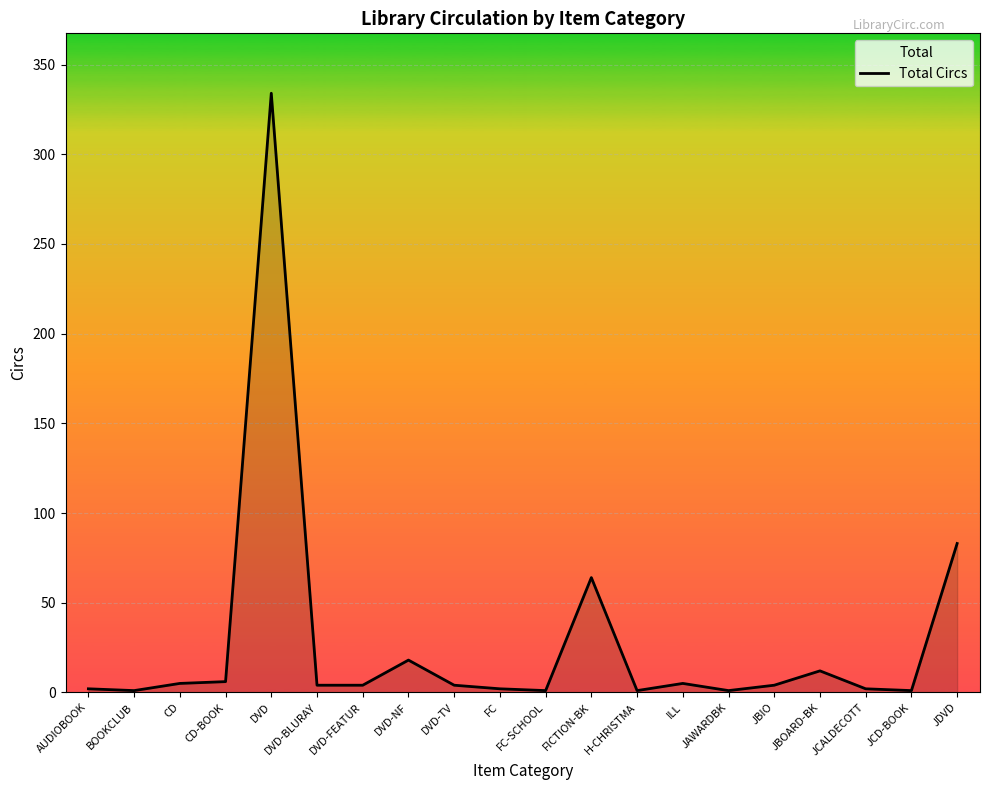

What is the label of the 17th point from the right?

CD-BOOK